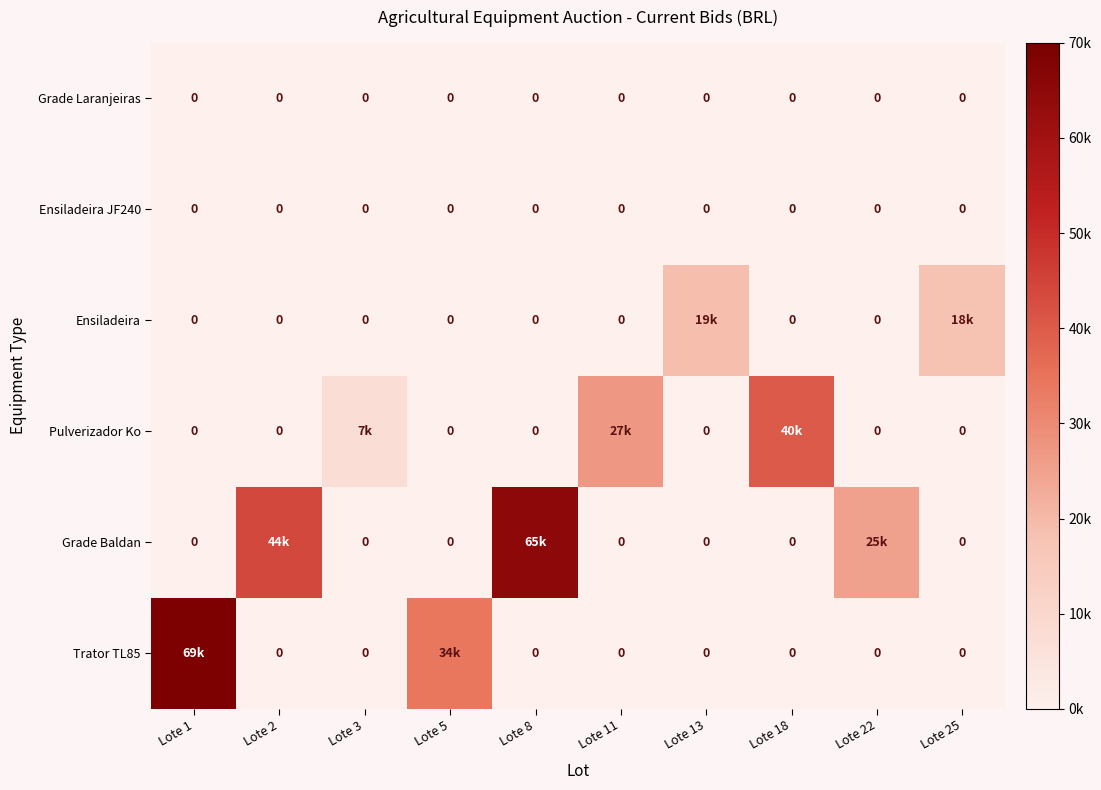

The Grade Laranjeiras series shows 0 at Lote 2. True or false?

True